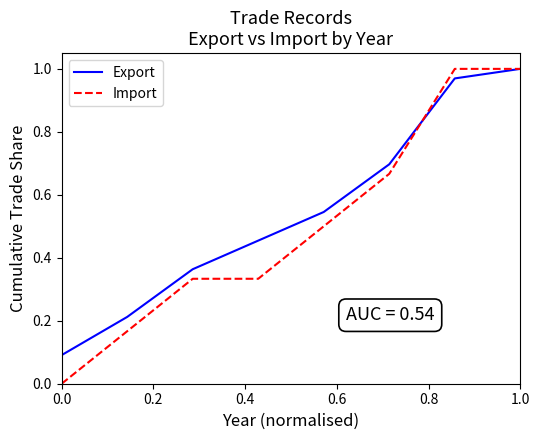

Which series has the largest range (max minus min)?

Import